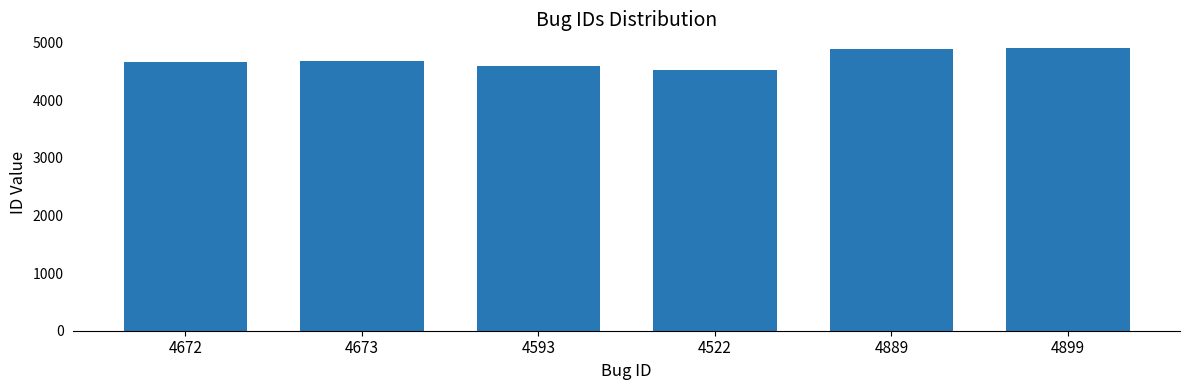

Is it true that the value at 4522 is 4522?

True